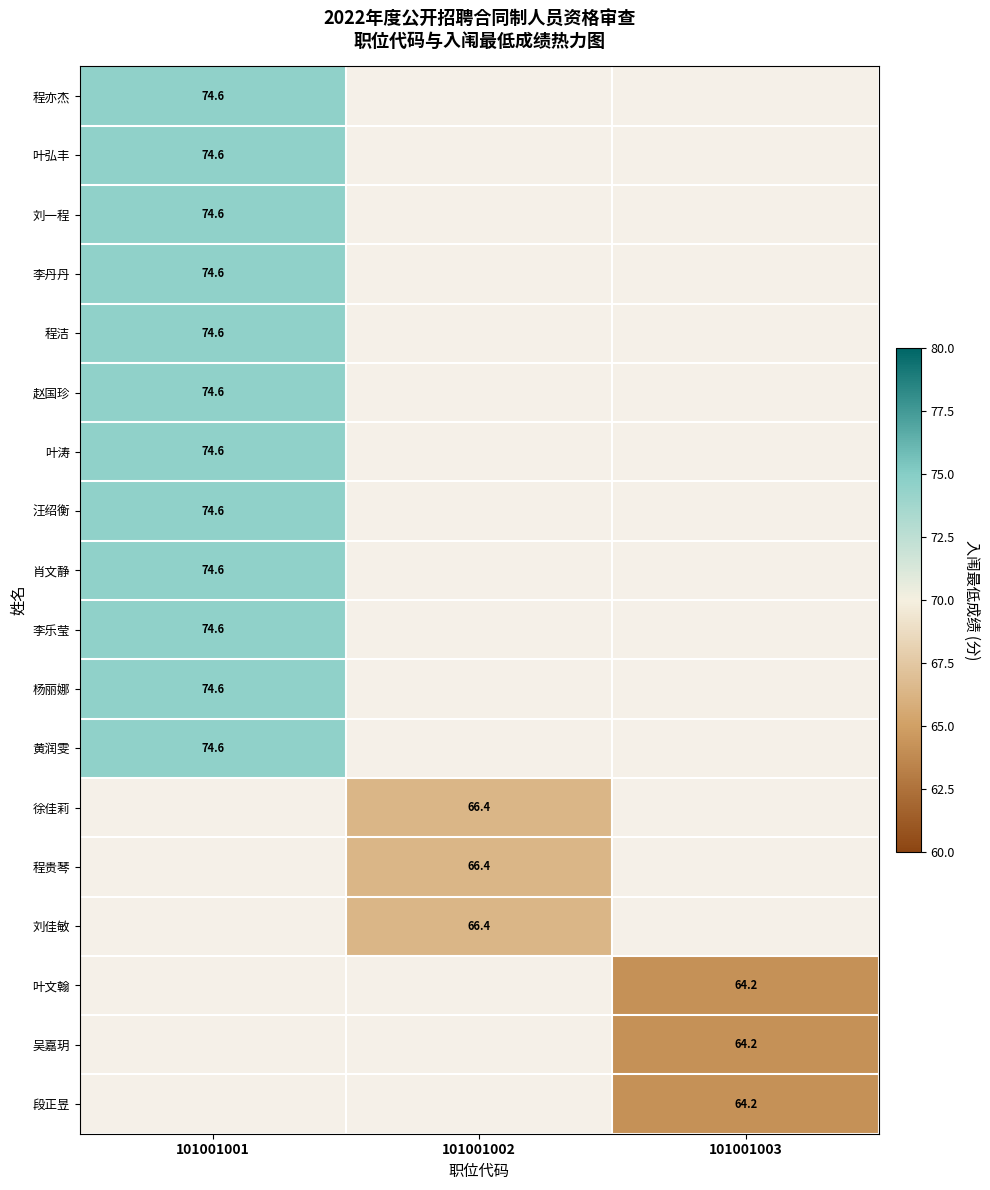

The value of 程洁 at 101001001 is 20.4. True or false?

False